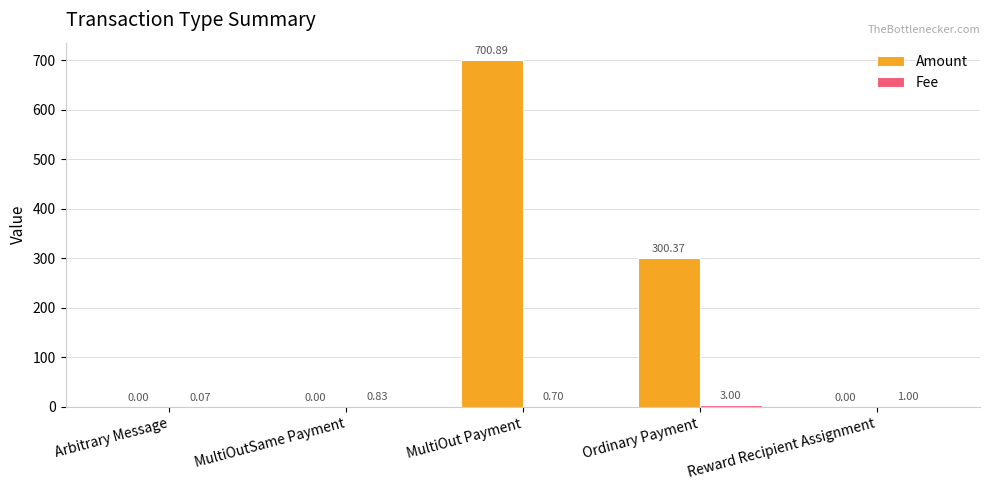

Which series changed the most between MultiOutSame Payment and MultiOut Payment?

Amount